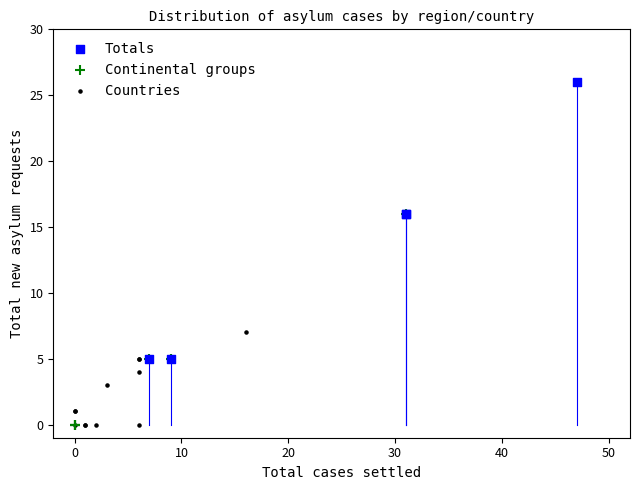

Which series contains the highest Y value?

Totals